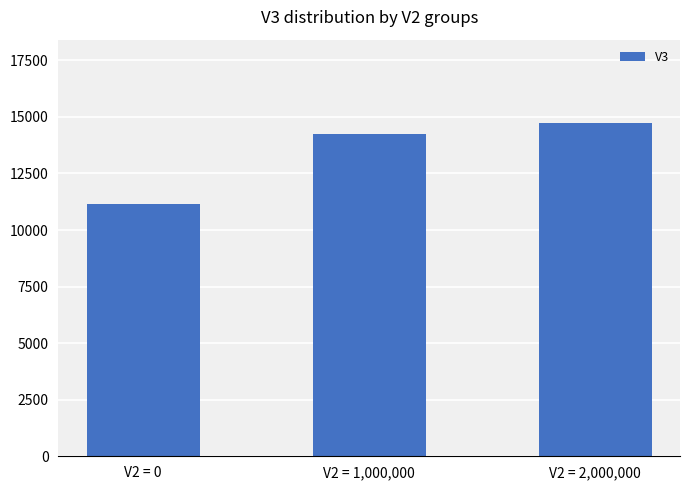

Approximately how many times larger is the value at V2 = 1,000,000 compared to V2 = 2,000,000?

1.0